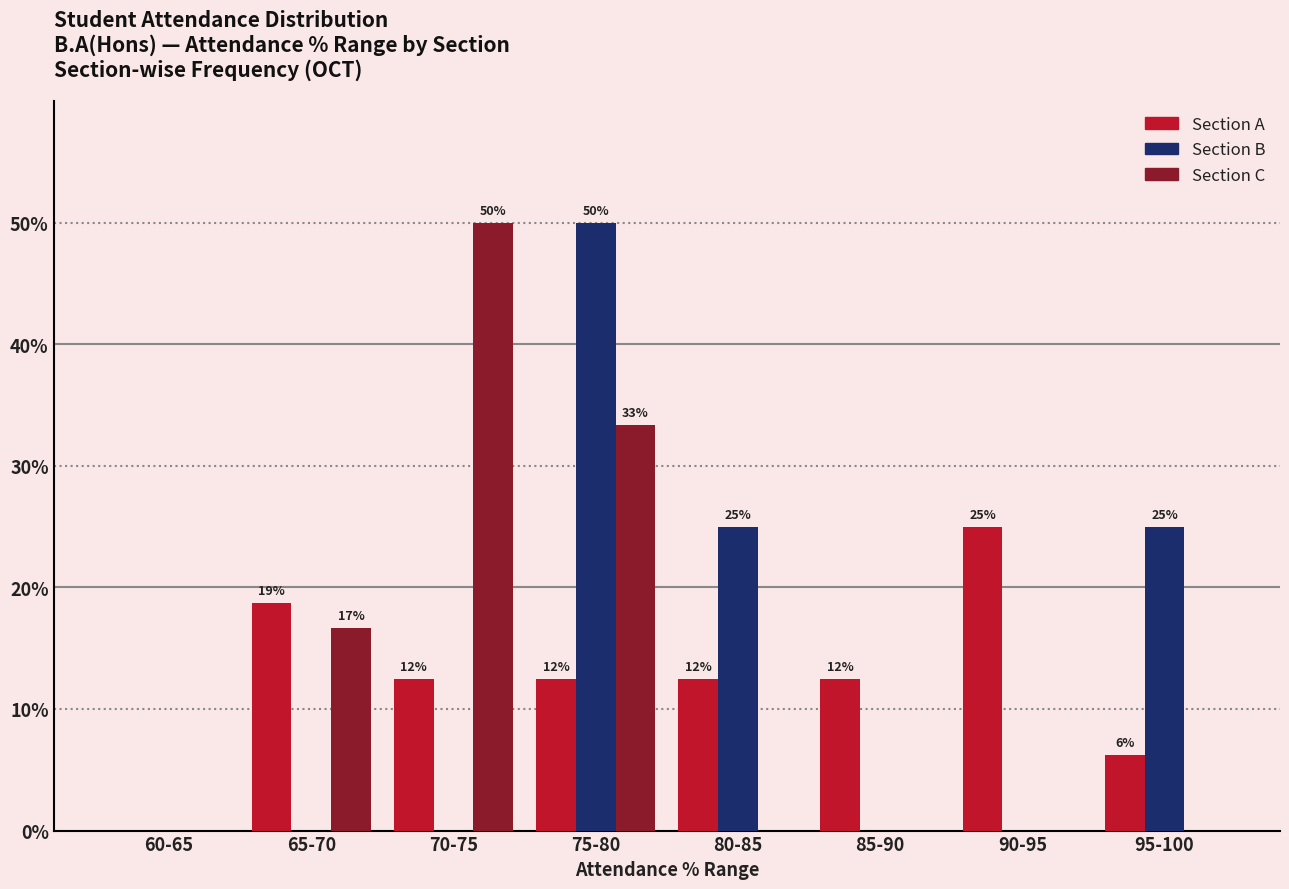

True or false: Section B has a value of 25.0 at 95-100.

True